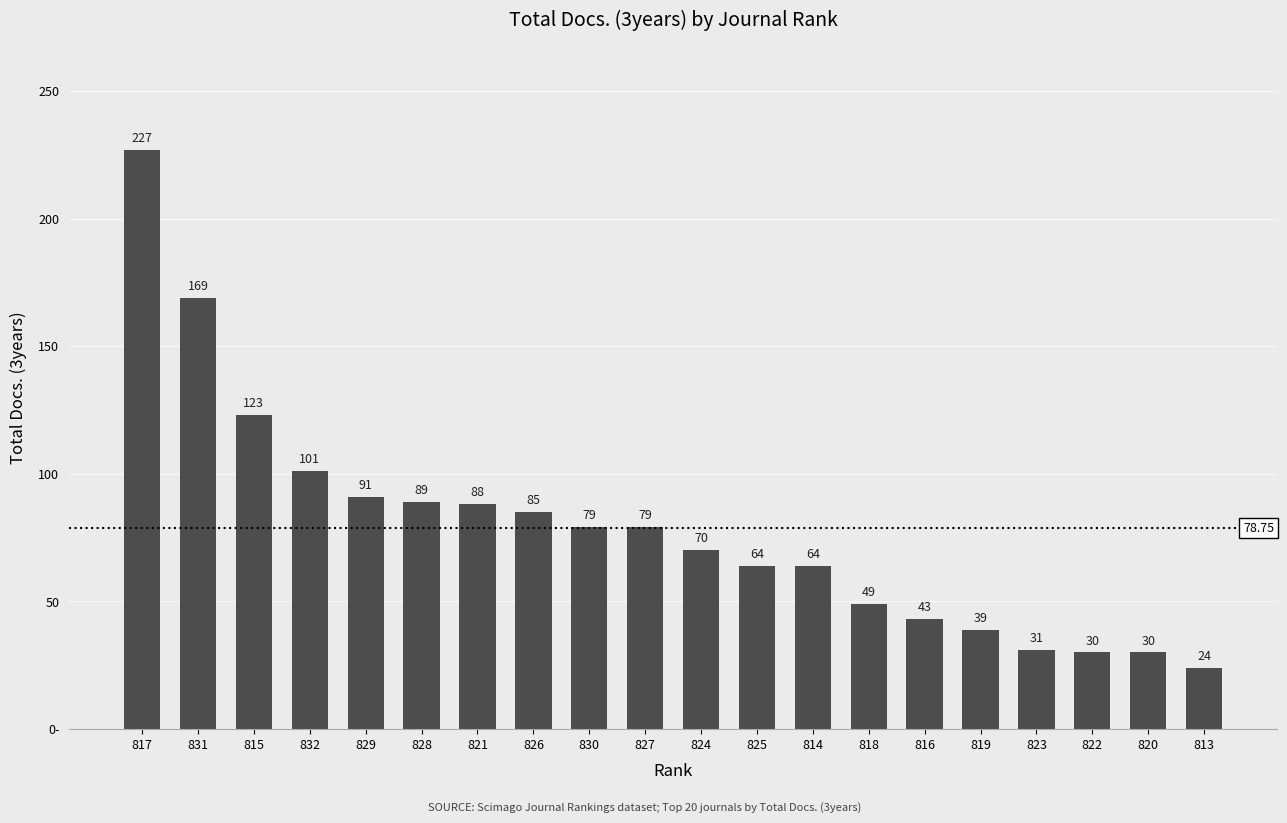

What is the ratio of the value at 817 to the value at 828?

2.6